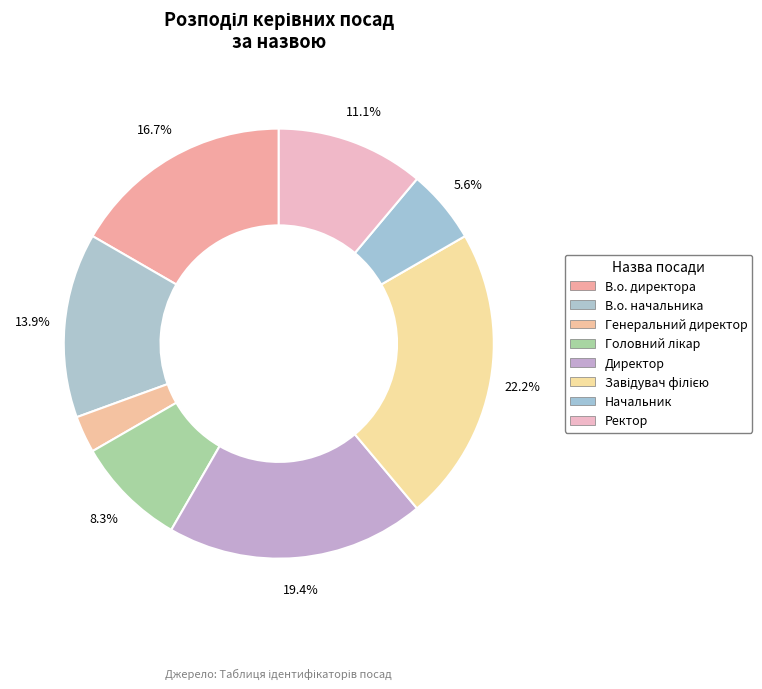

Does Генеральний директор account for over 50% of the chart?

No